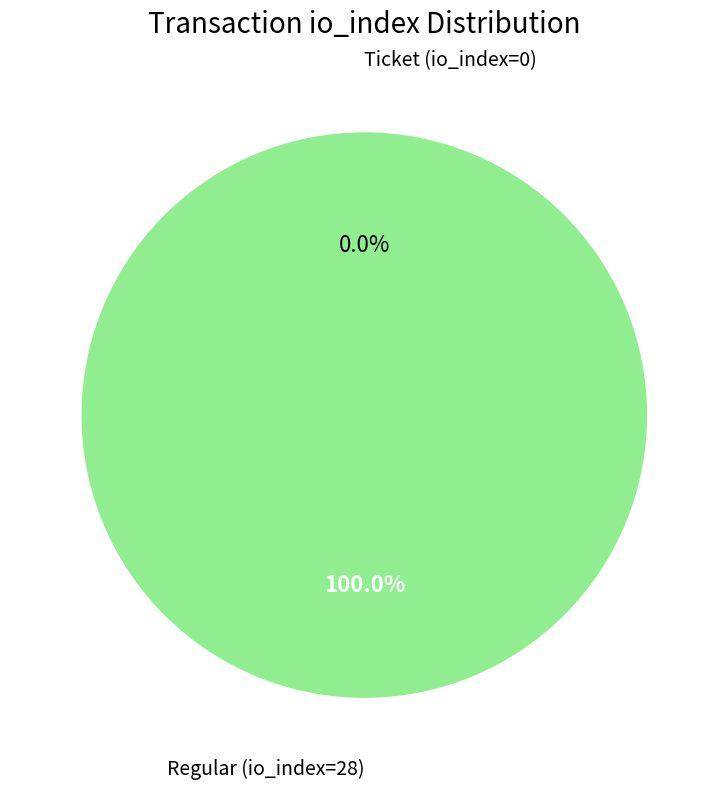

To the nearest percent, what is the difference between the largest and smallest slice percentages?

100%